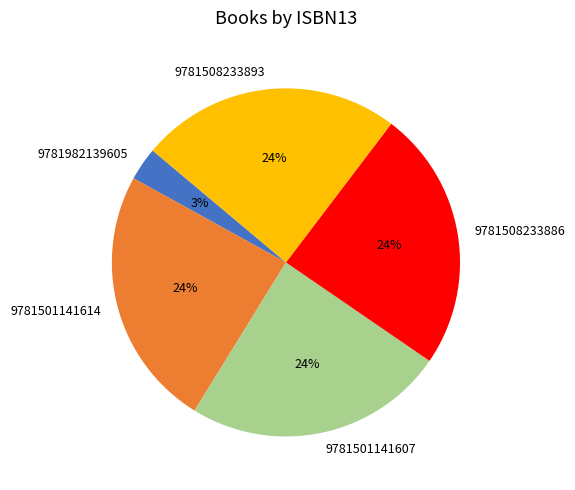

Do 9781982139605 and 9781501141614 together represent more than half of the pie?

No